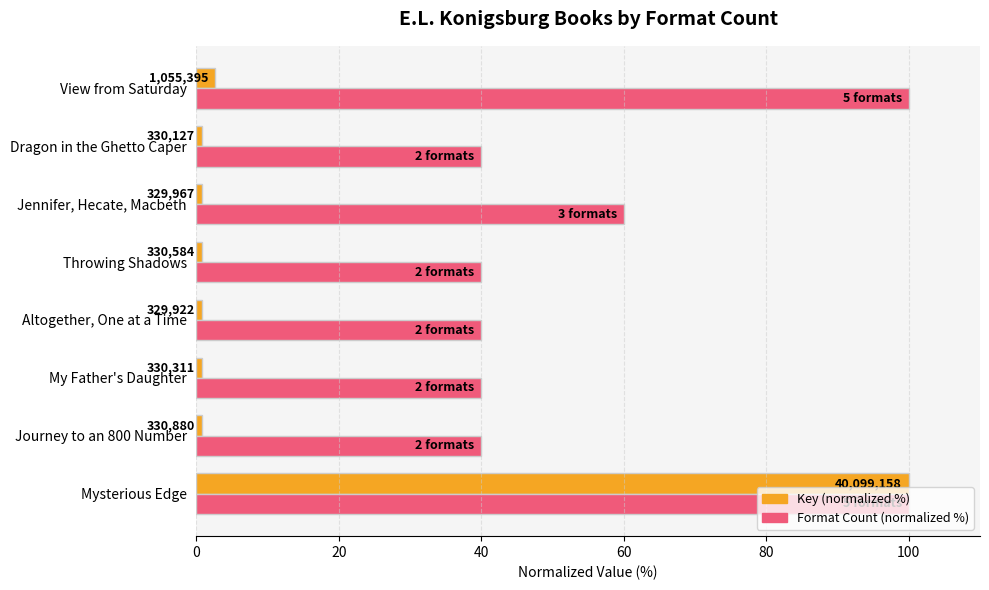

What are all the series names shown in the legend?

Key (normalized %), Format Count (normalized %)